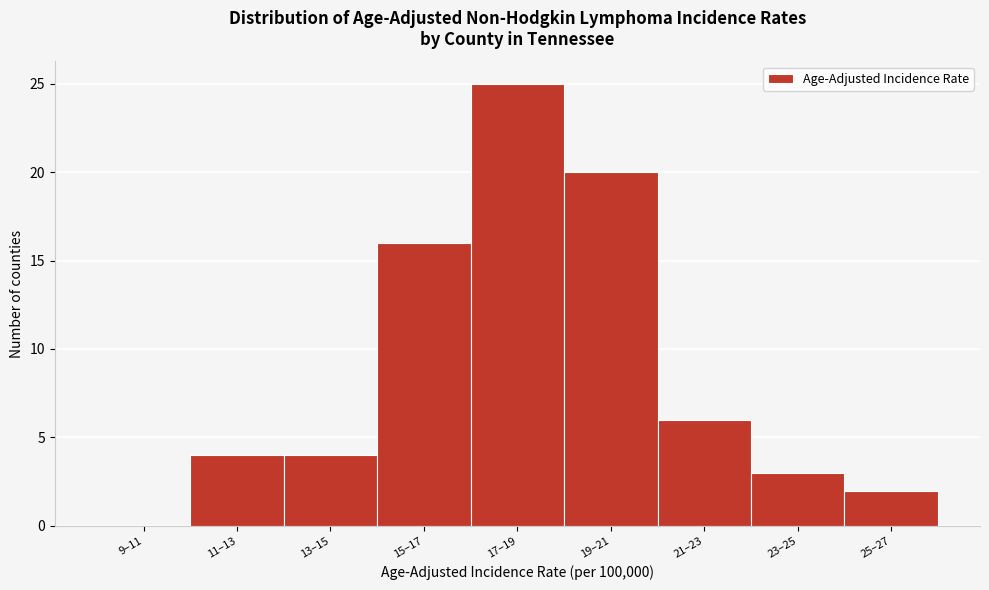

Reading left to right, list all the values displayed in this chart.

9–11=0	11–13=4	13–15=4	15–17=16	17–19=25	19–21=20	21–23=6	23–25=3	25–27=2